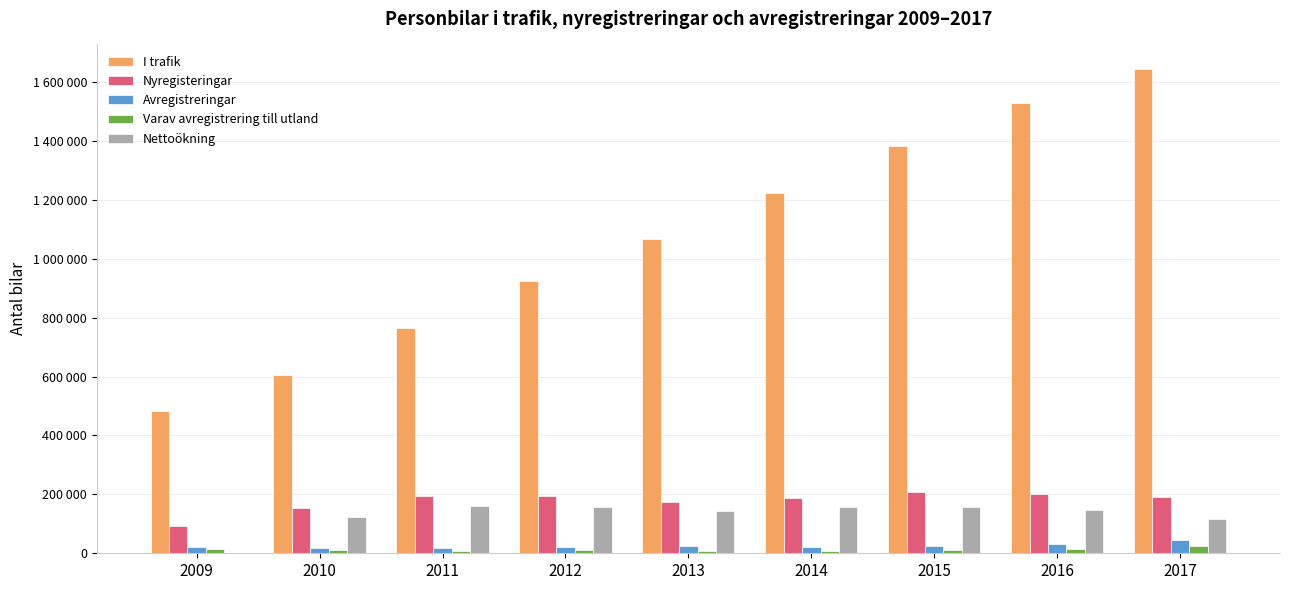

Does the chart contain stacked bars?

No